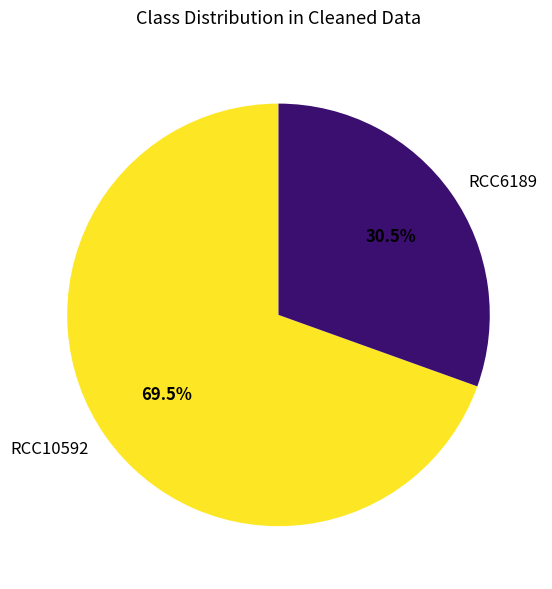

Which category has the biggest portion of the pie?

RCC10592